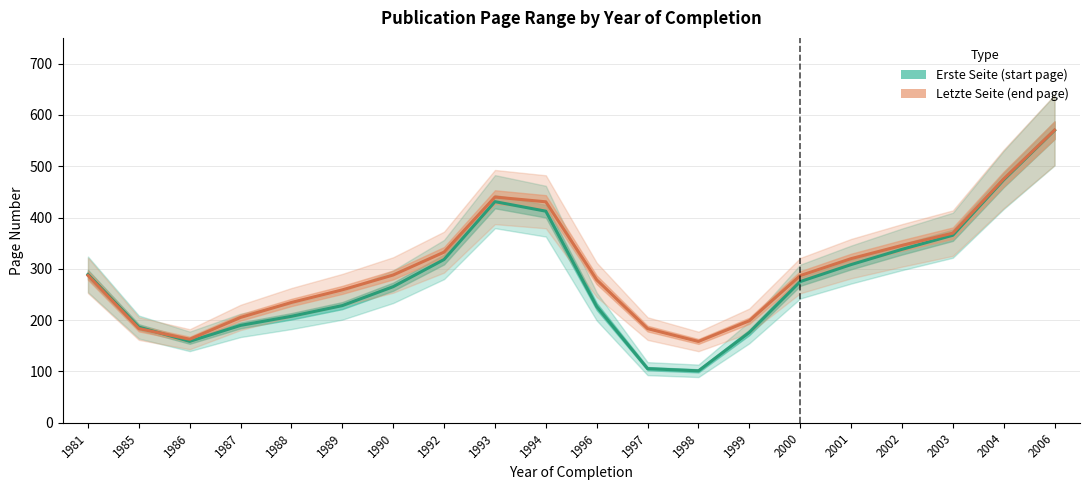

True or false: Erste Seite (start page) has more than 2 points higher than both neighbors.

False